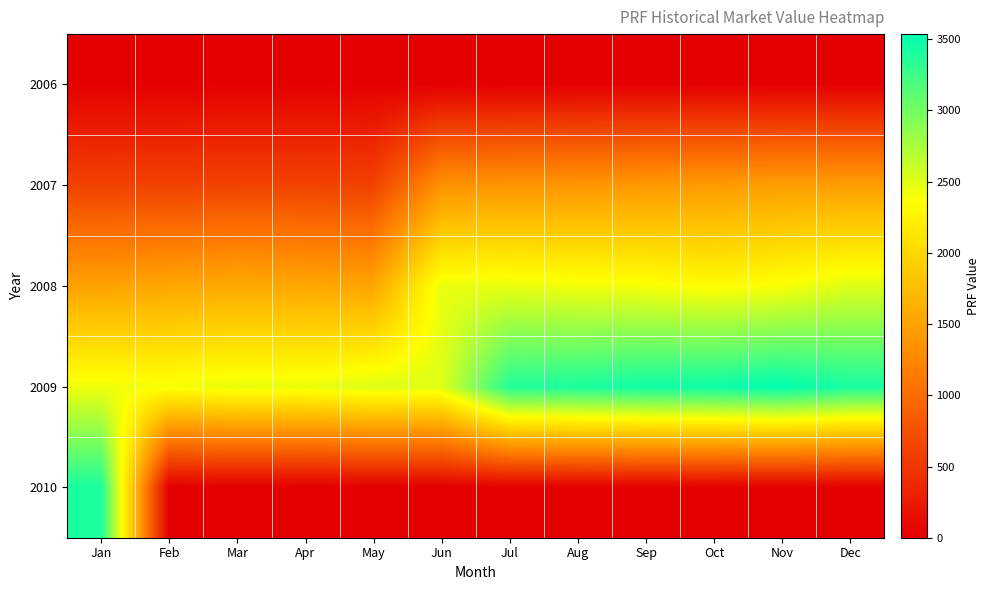

Reading left to right, extract all data points from this chart.

2006: Jan=0.1	Feb=0.0	Mar=0.0	Apr=0.0	May=0.0	Jun=0.0	Jul=0.0	Aug=0.0	Sep=0.0	Oct=0.0	Nov=0.0	Dec=0.0
2007: Jan=607.5	Feb=610.0	Mar=613.5	Apr=616.7	May=609.6	Jun=1350.3	Jul=1374.8	Aug=1388.5	Sep=1419.2	Oct=1435.9	Nov=1469.3	Dec=1466.3
2008: Jan=1506.3	Feb=1537.0	Mar=1574.3	Apr=1543.4	May=1525.3	Jun=2451.7	Jul=2452.3	Aug=2414.5	Sep=2390.2	Oct=2330.7	Nov=2376.8	Dec=2506.8
2009: Jan=2423.4	Feb=2397.7	Mar=2458.1	Apr=2447.6	May=2515.2	Jun=2503.1	Jul=3367.2	Aug=3407.1	Sep=3457.0	Oct=3471.9	Nov=3536.2	Dec=3420.8
2010: Jan=3413.0	Feb=0.0	Mar=0.0	Apr=0.0	May=0.0	Jun=0.0	Jul=0.0	Aug=0.0	Sep=0.0	Oct=0.0	Nov=0.0	Dec=0.0